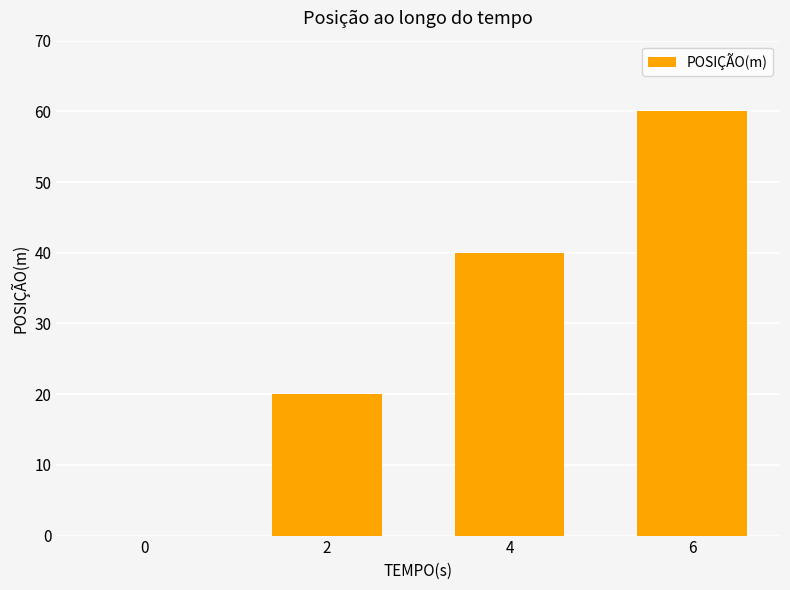

What is the average value?

30